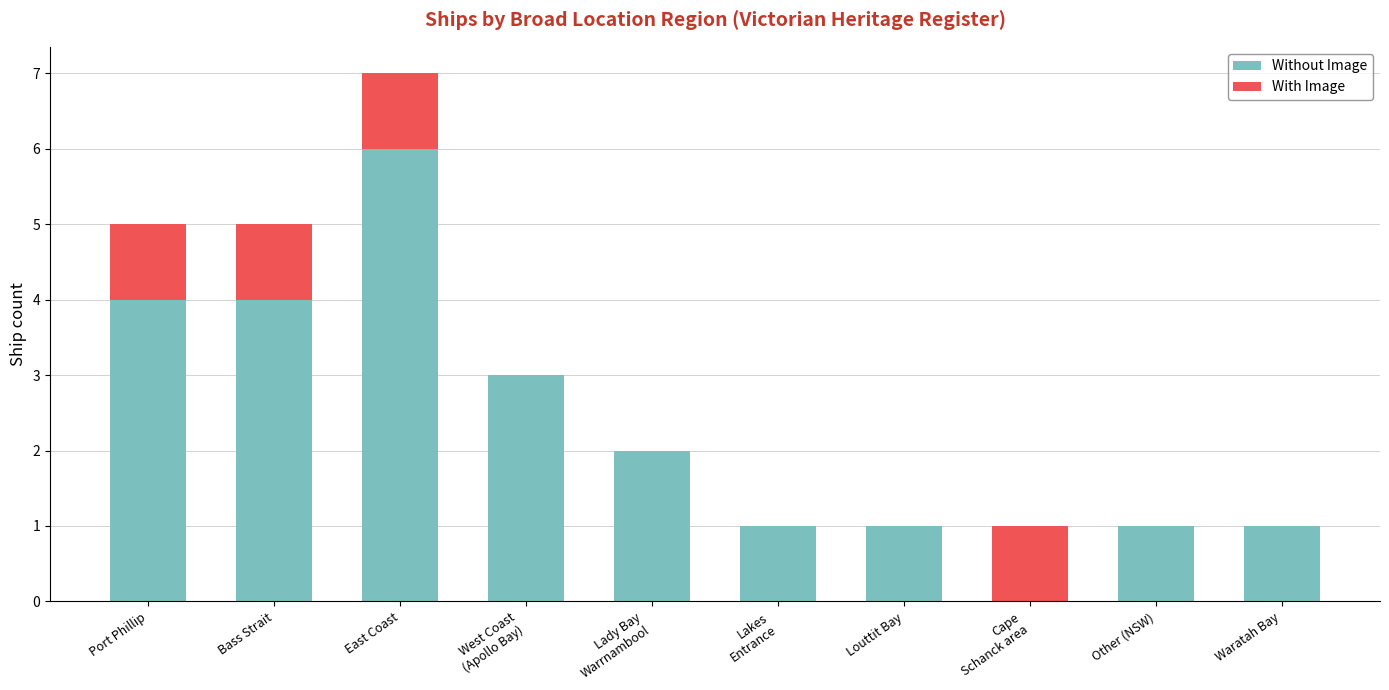

At which label does Without Image reach its peak?

East Coast